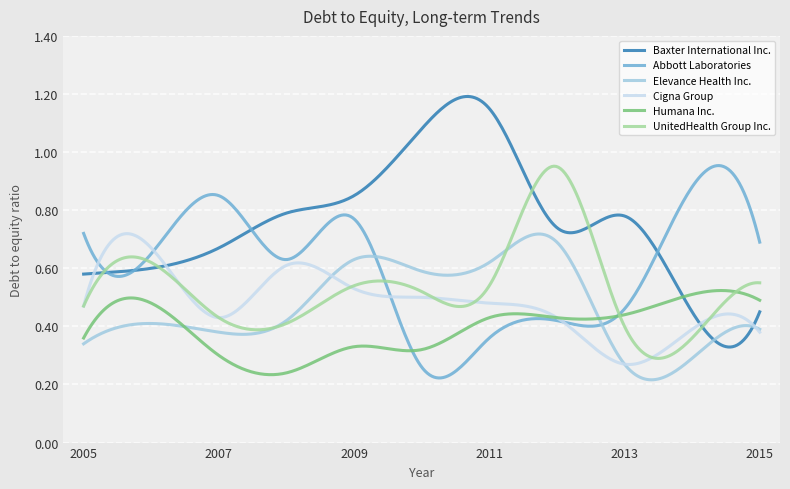

Which series has the widest spread of values?

Baxter International Inc.